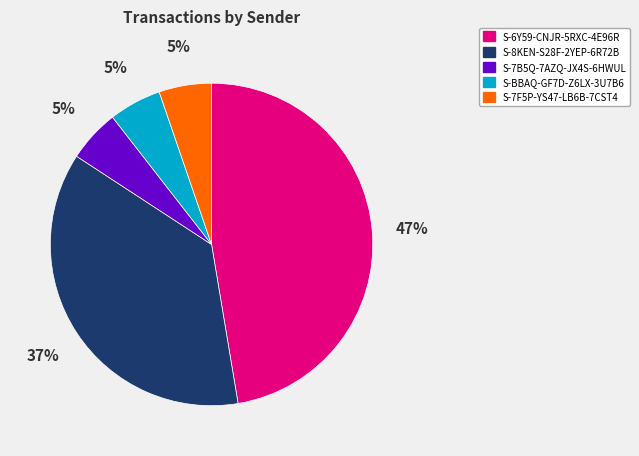

Do S-BBAQ-GF7D-Z6LX-3U7B6 and S-6Y59-CNJR-5RXC-4E96R together represent more than half of the pie?

Yes